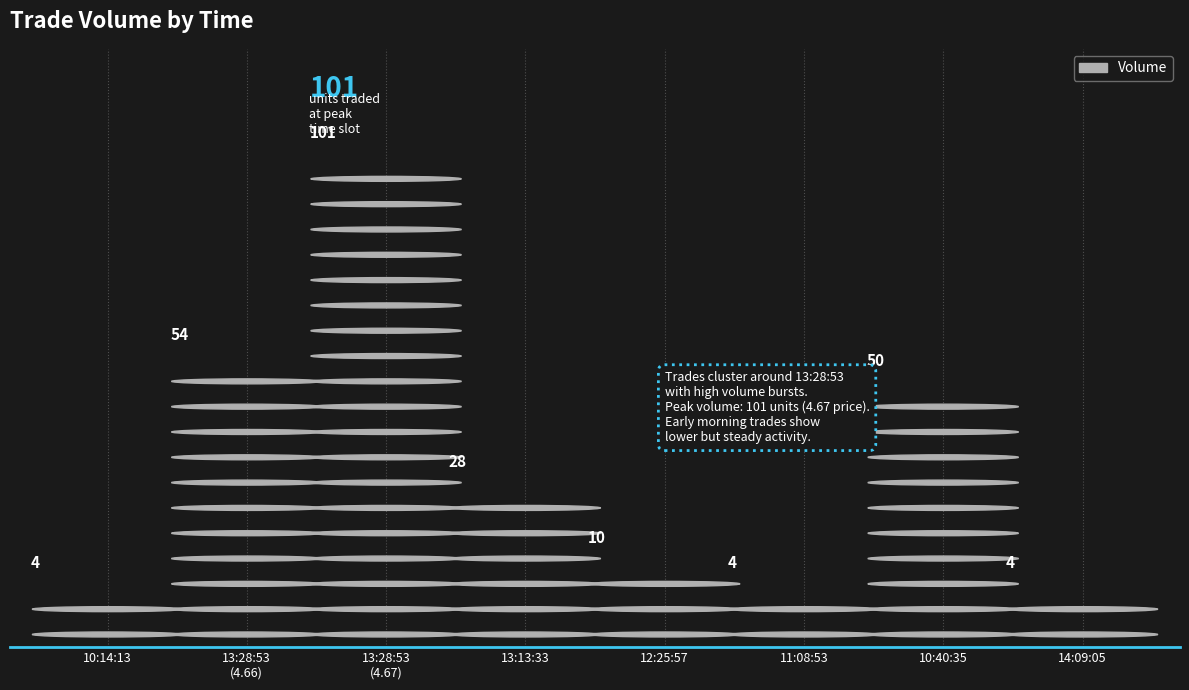

The chart shows a value of 86 at 10:40:35. True or false?

False